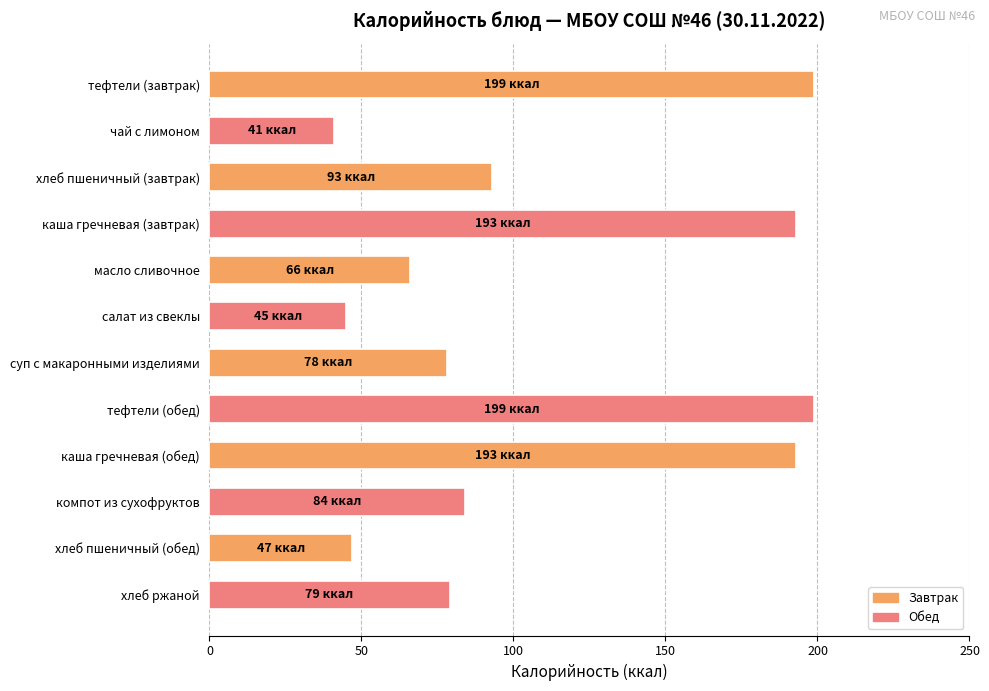

Reading top to bottom, transcribe all the data shown in this chart.

тефтели (завтрак)=199	чай с лимоном=41	хлеб пшеничный (завтрак)=93	каша гречневая (завтрак)=193	масло сливочное=66	салат из свеклы=45	суп с макаронными изделиями=78	тефтели (обед)=199	каша гречневая (обед)=193	компот из сухофруктов=84	хлеб пшеничный (обед)=47	хлеб ржаной=79